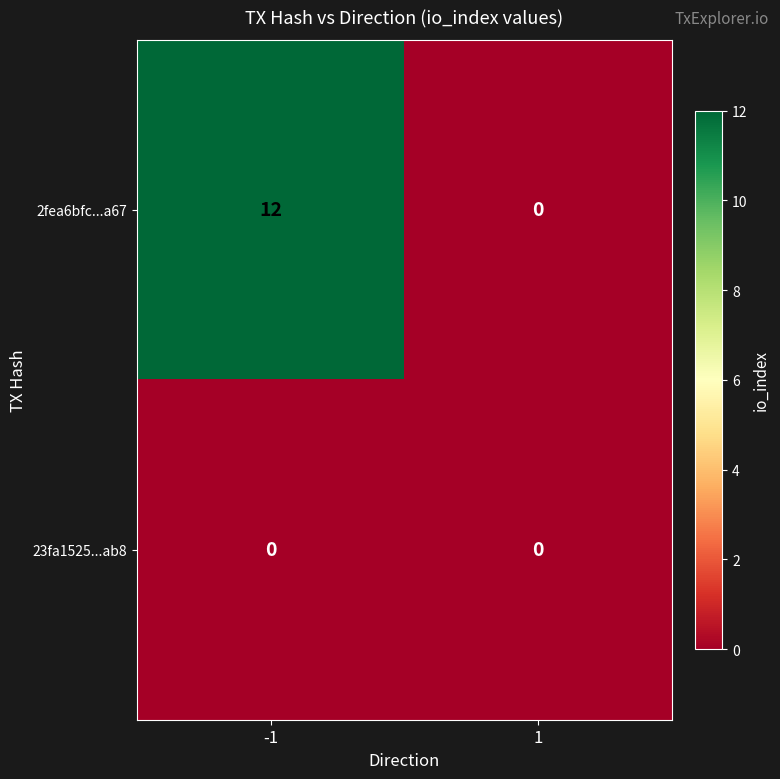

Rank the series by their average value, from lowest to highest.

23fa1525...ab8, 2fea6bfc...a67